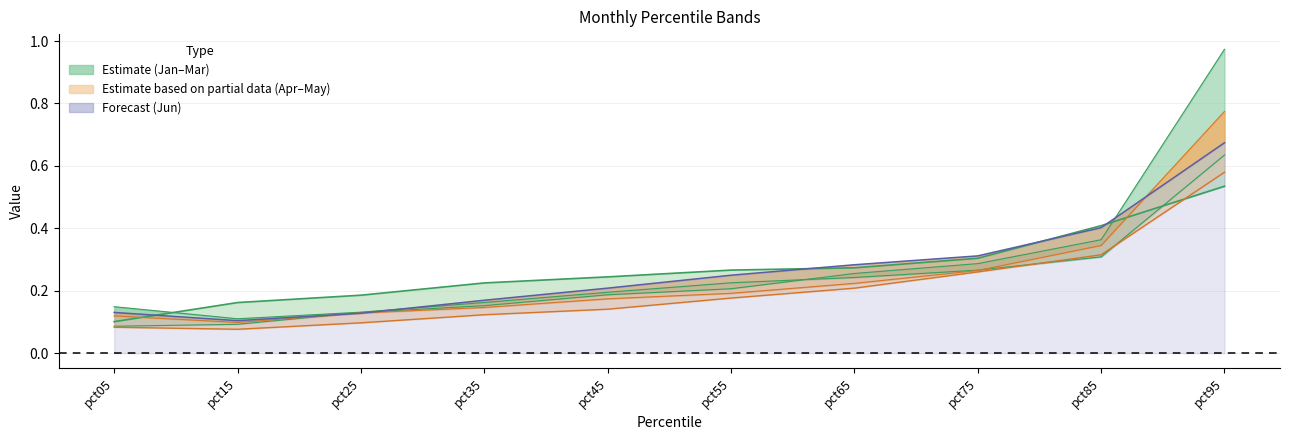

Rank the series at pct05 from highest to lowest value.

Jun line, Jan line, Apr line